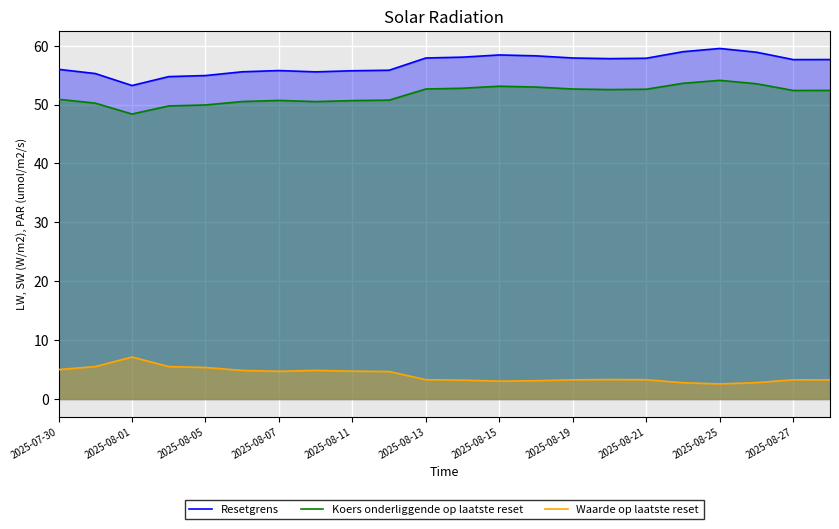

What is the lowest value of the Resetgrens series?

53.2